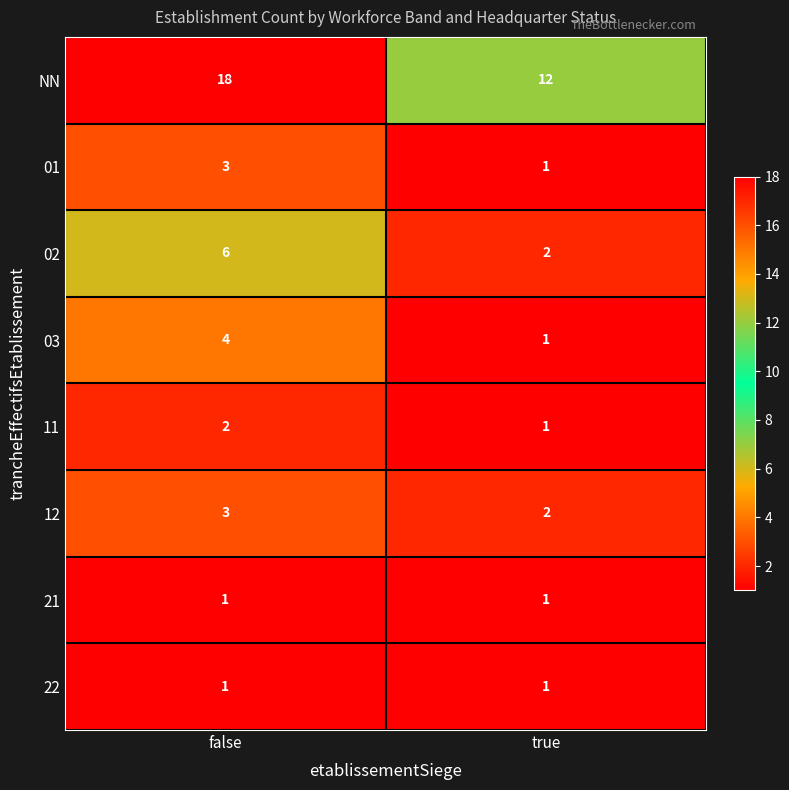

What is the total value across all series at true?

21